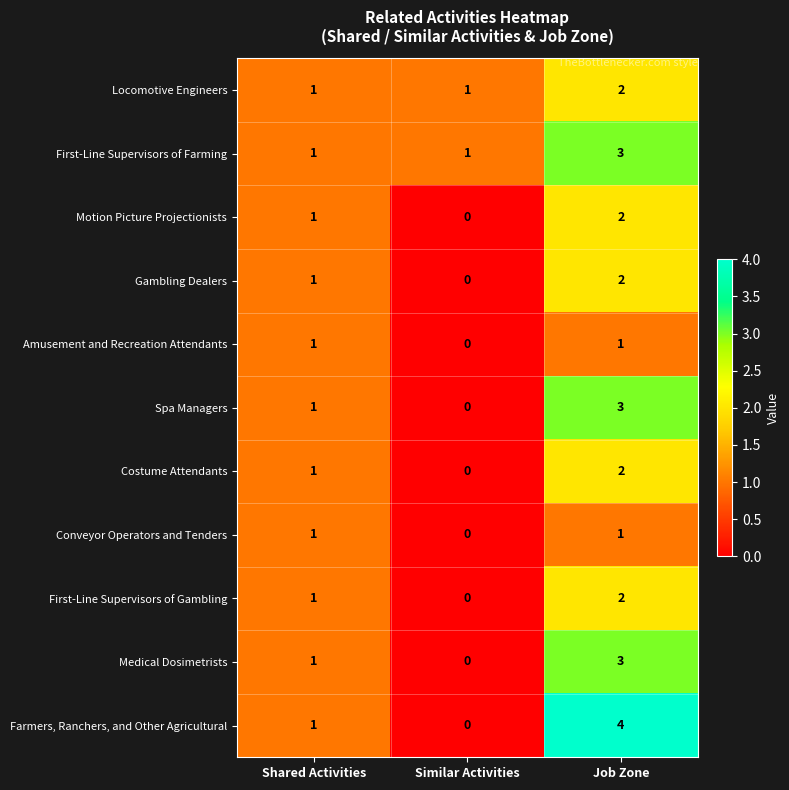

What is the total value across all series at Similar Activities?

2